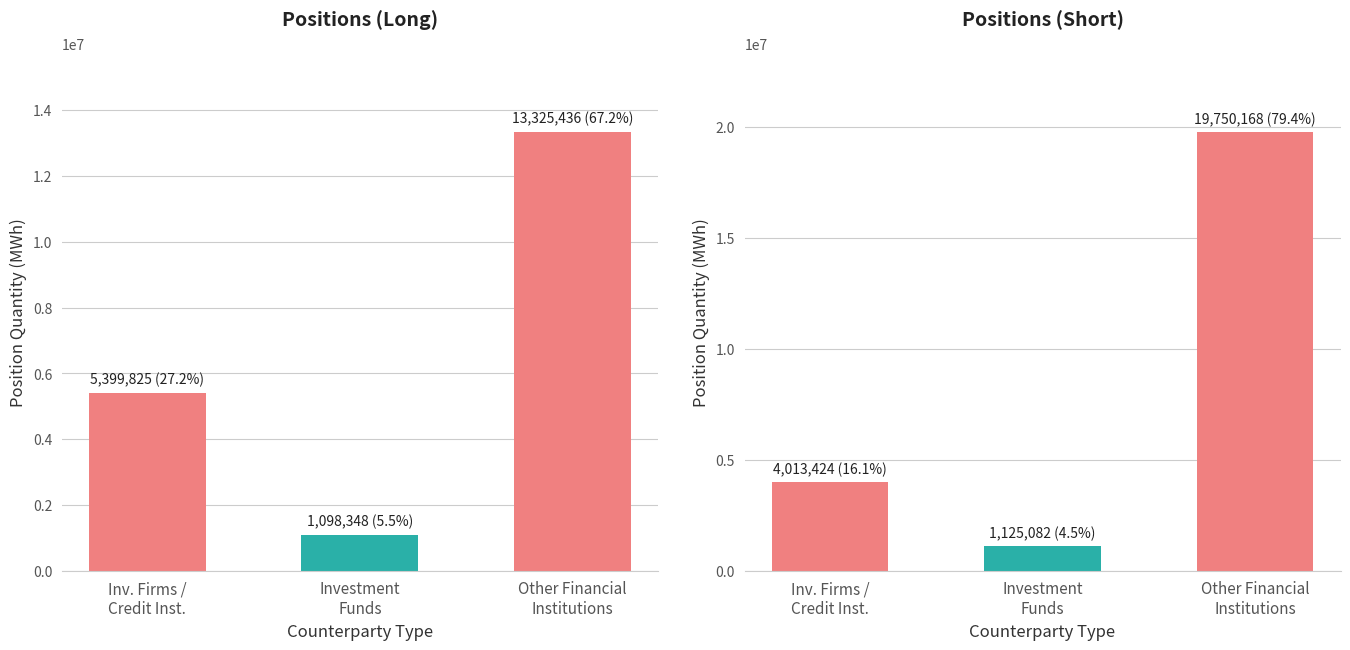

What is the difference between the second highest and minimum values in the Long series?

4301477